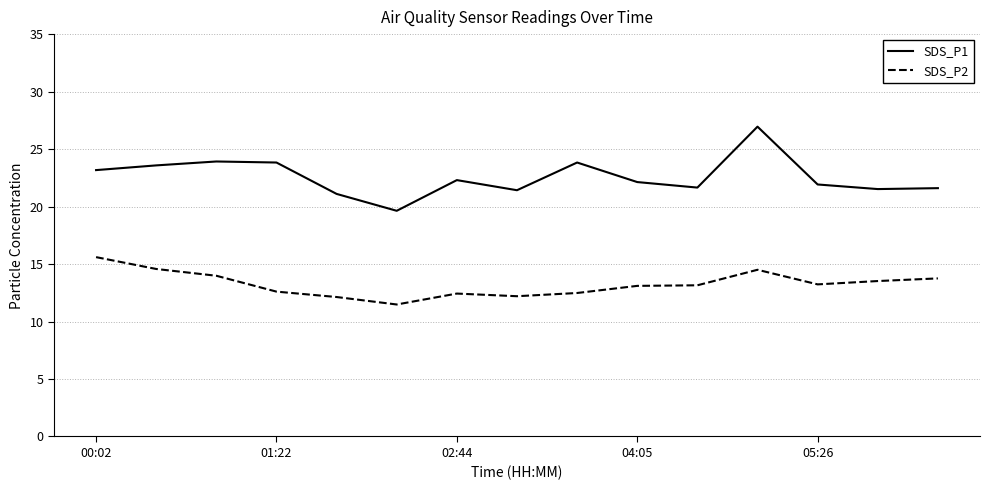

How many categories are shown in the chart?

15